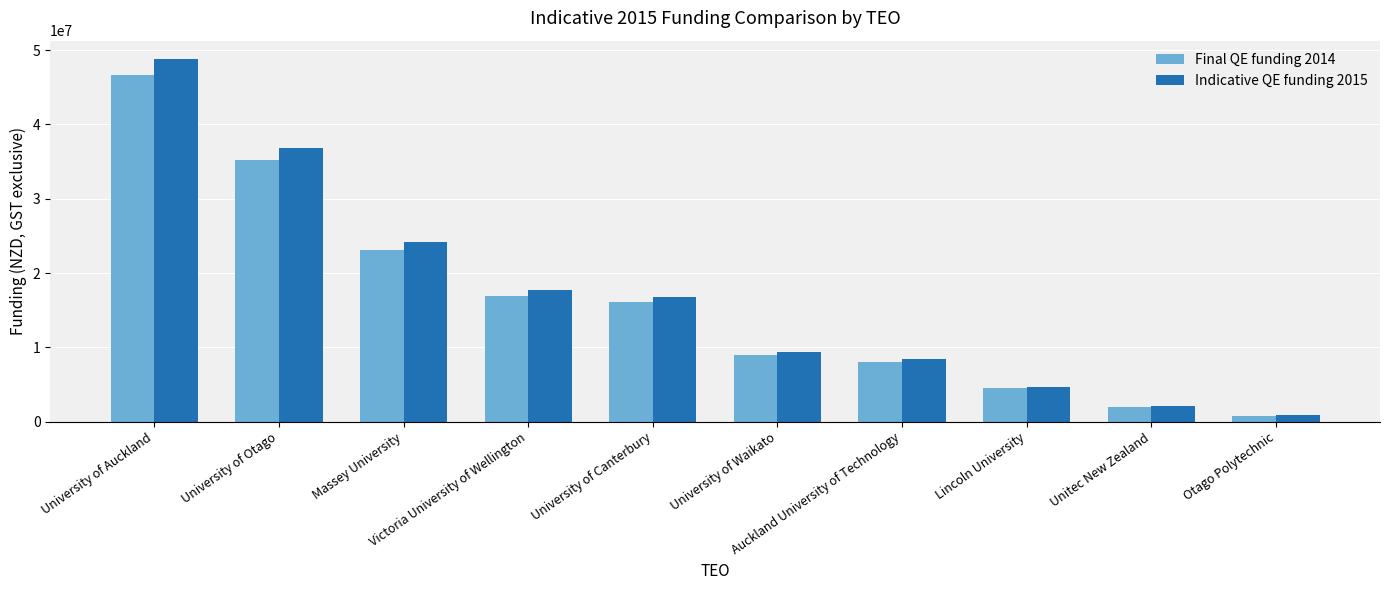

The value of Indicative QE funding 2015 at Auckland University of Technology is 8394176.4. True or false?

True